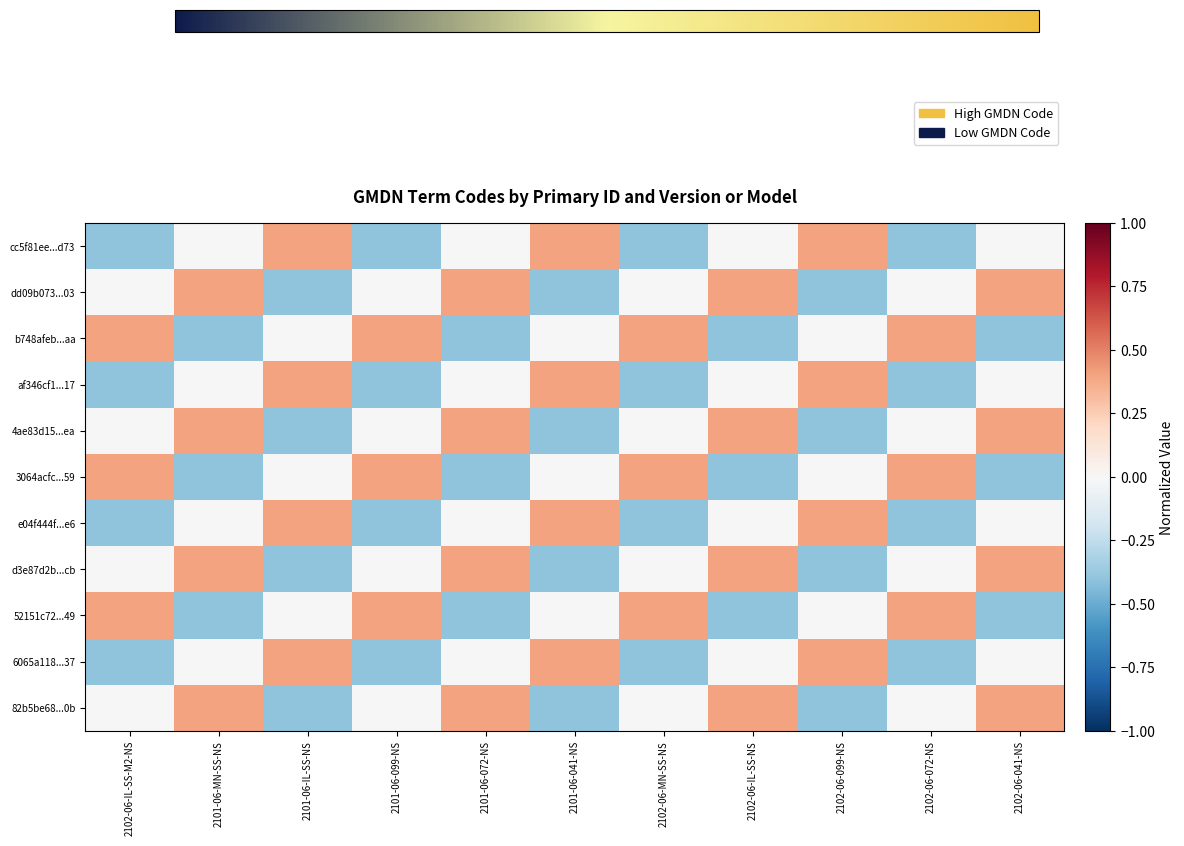

Count the number of data series in this chart.

11